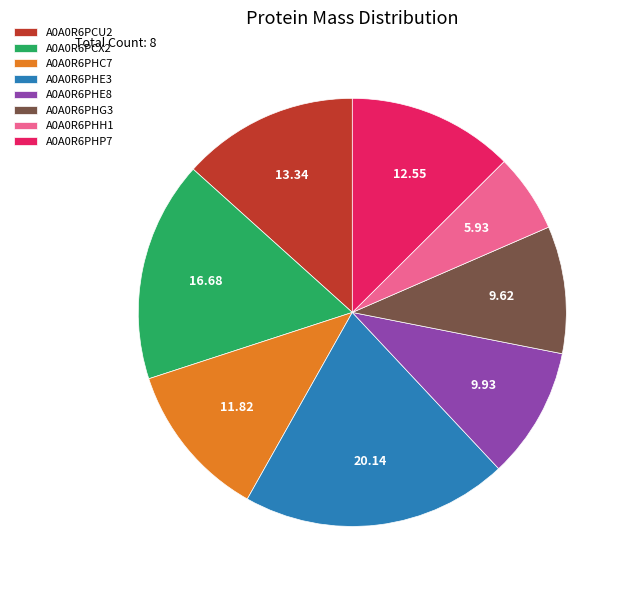

Count the number of slices in the pie.

8